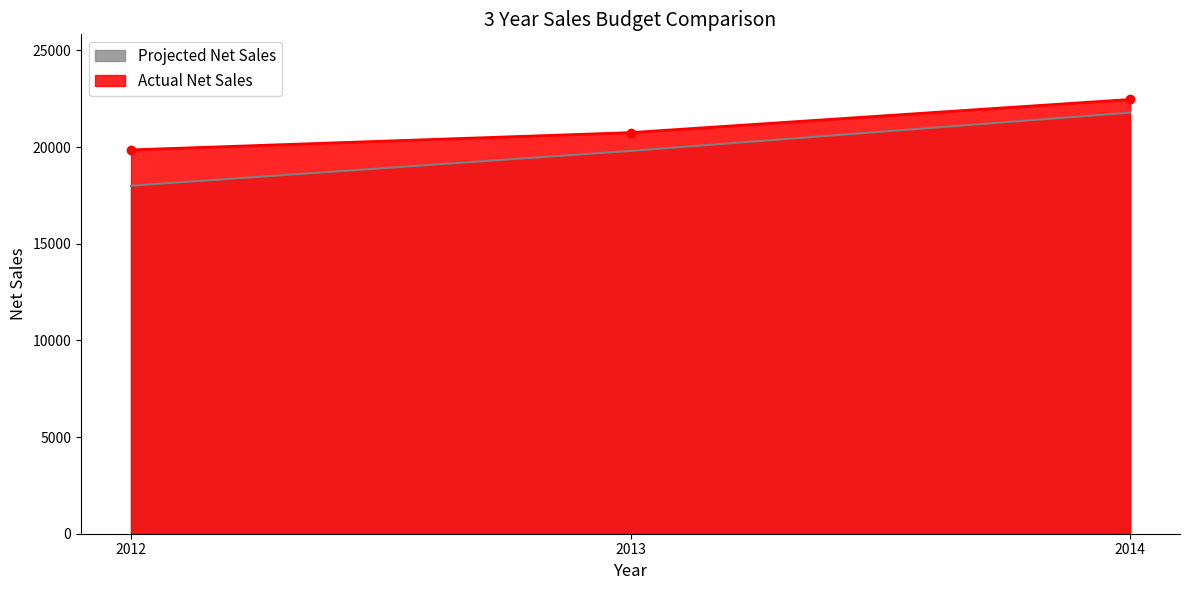

What is the difference between the highest and lowest values at 2014?

681